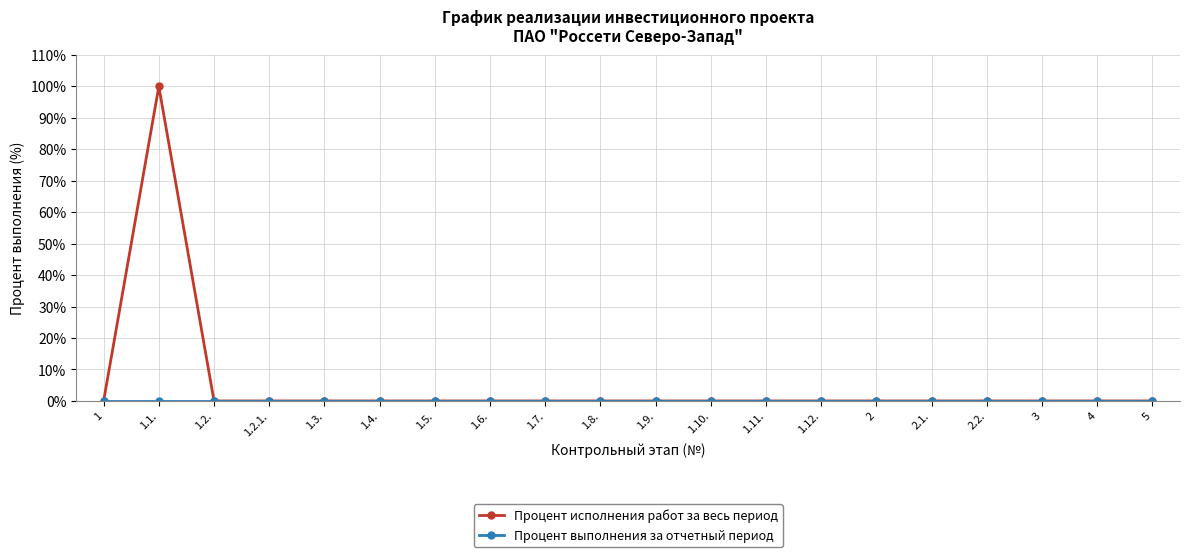

Which series has the largest total across all categories?

Процент исполнения работ за весь период